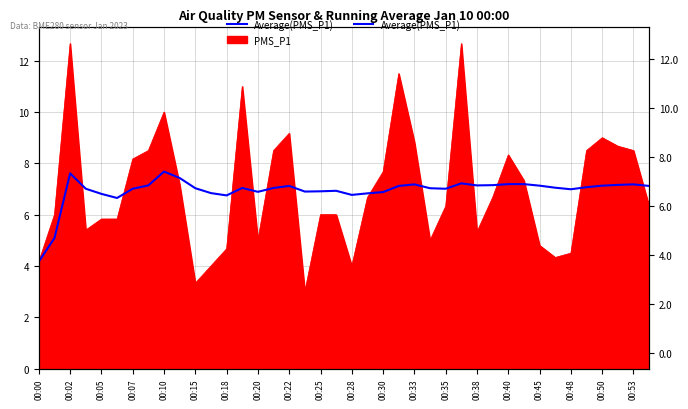

What is the sum of the values at 33 and 00:07?

14.1